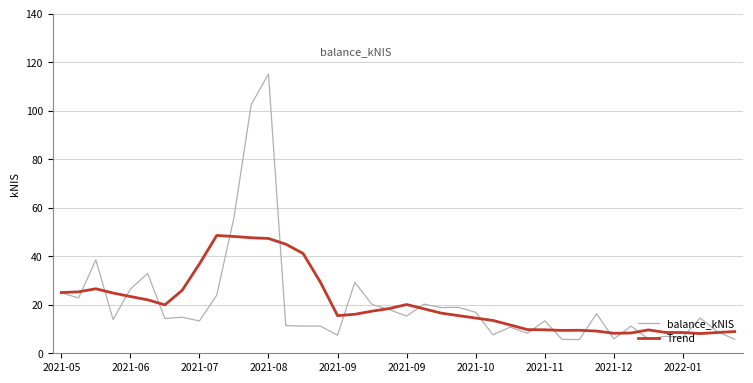

Which series has the largest range (max minus min)?

balance_kNIS